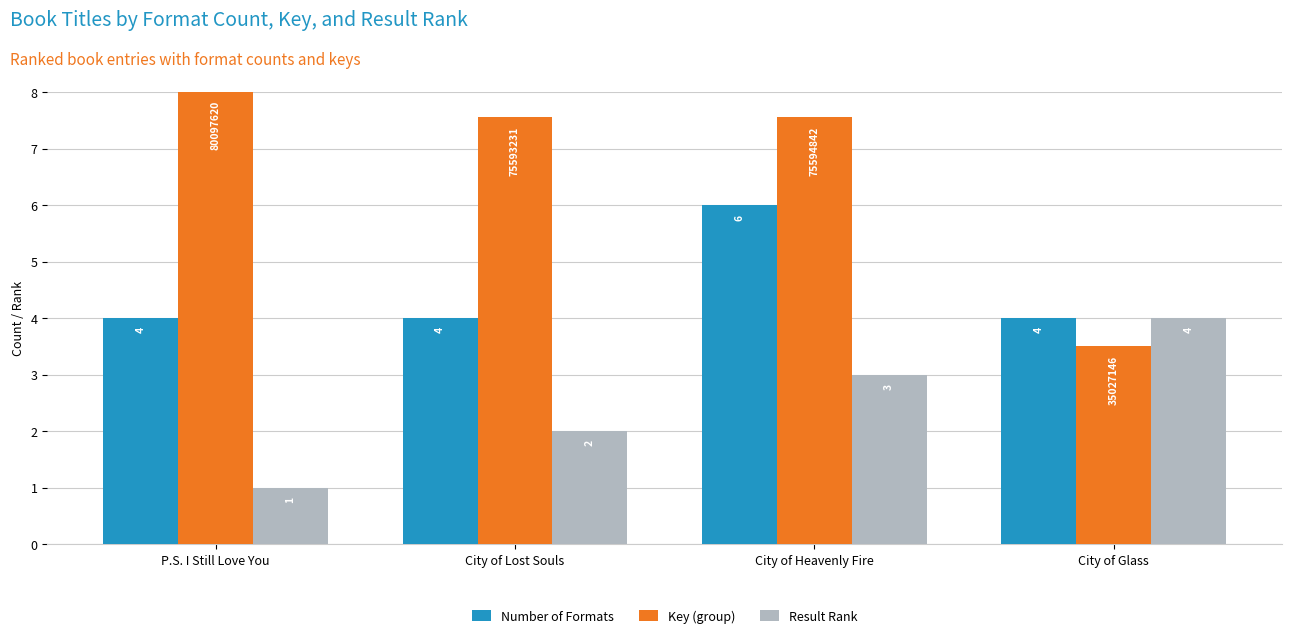

Which series has the largest total across all categories?

Key (group)